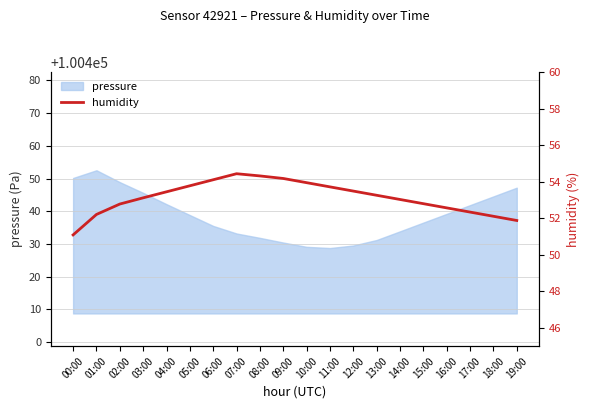

How many data points does each series have?

20